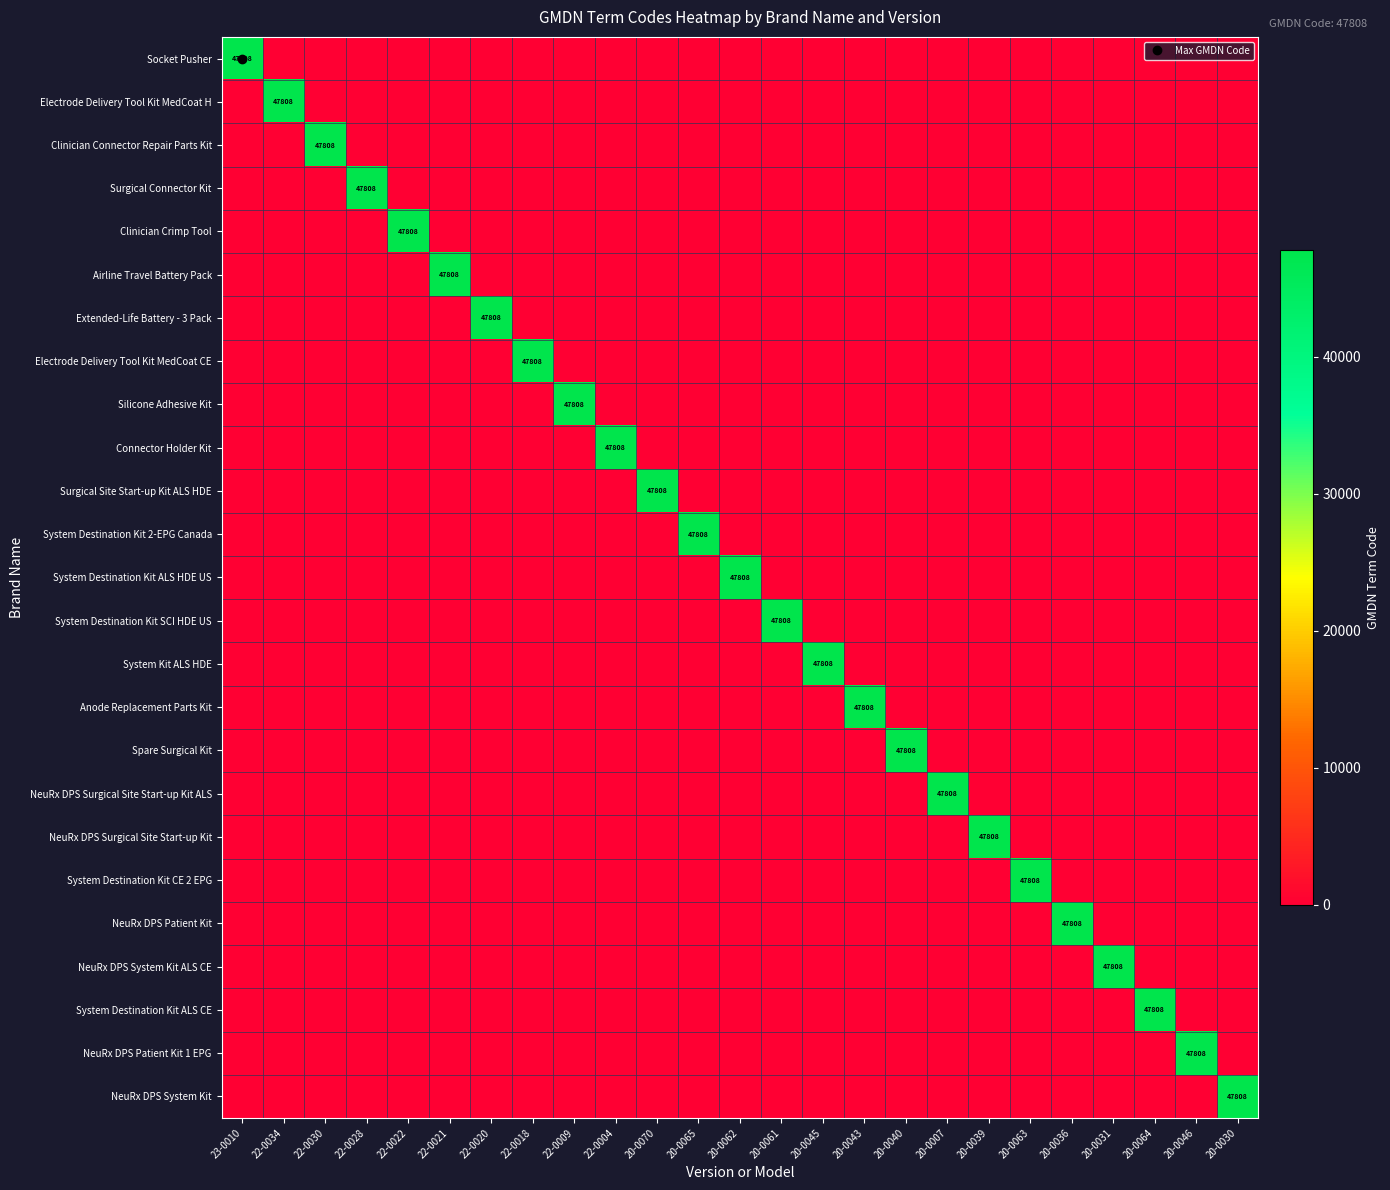

How many data points in System Destination Kit CE 2 EPG are above 0?

1